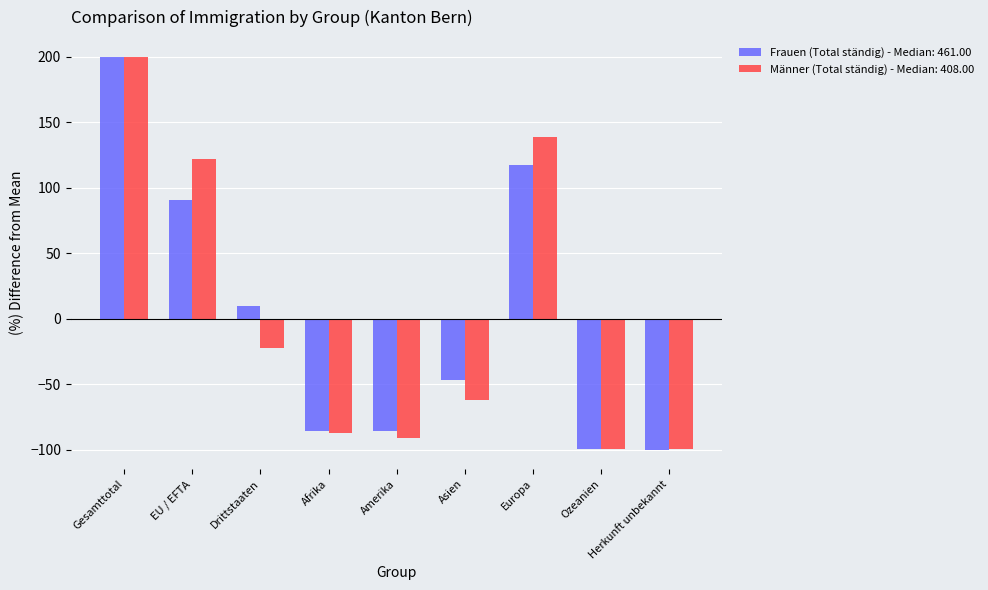

What is the difference between the highest and lowest values at Ozeanien?

0.2